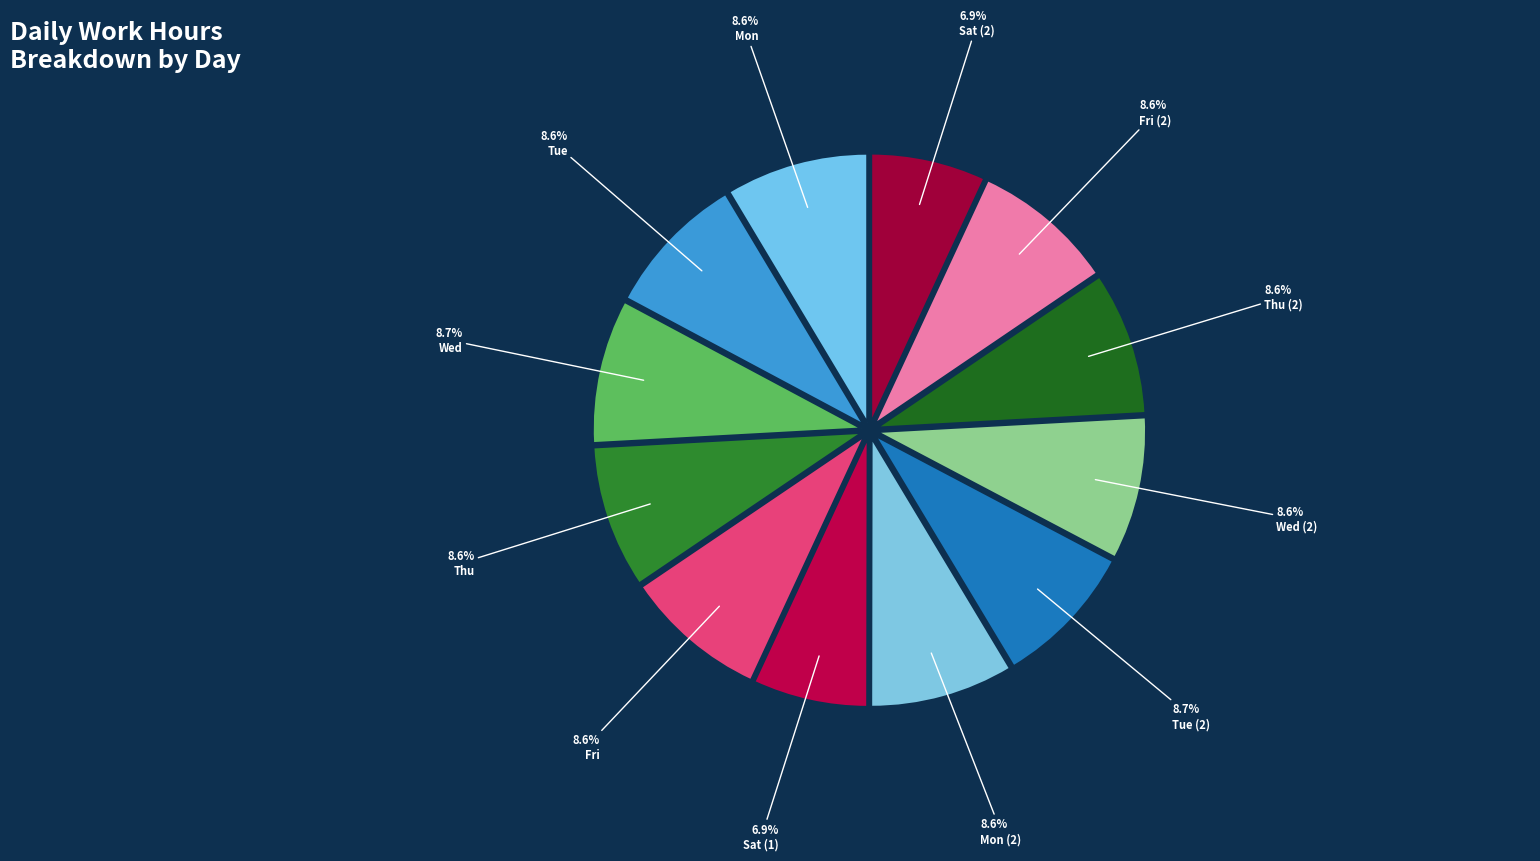

Is the sum of Mon (2) and Thu (2) greater than half?

No